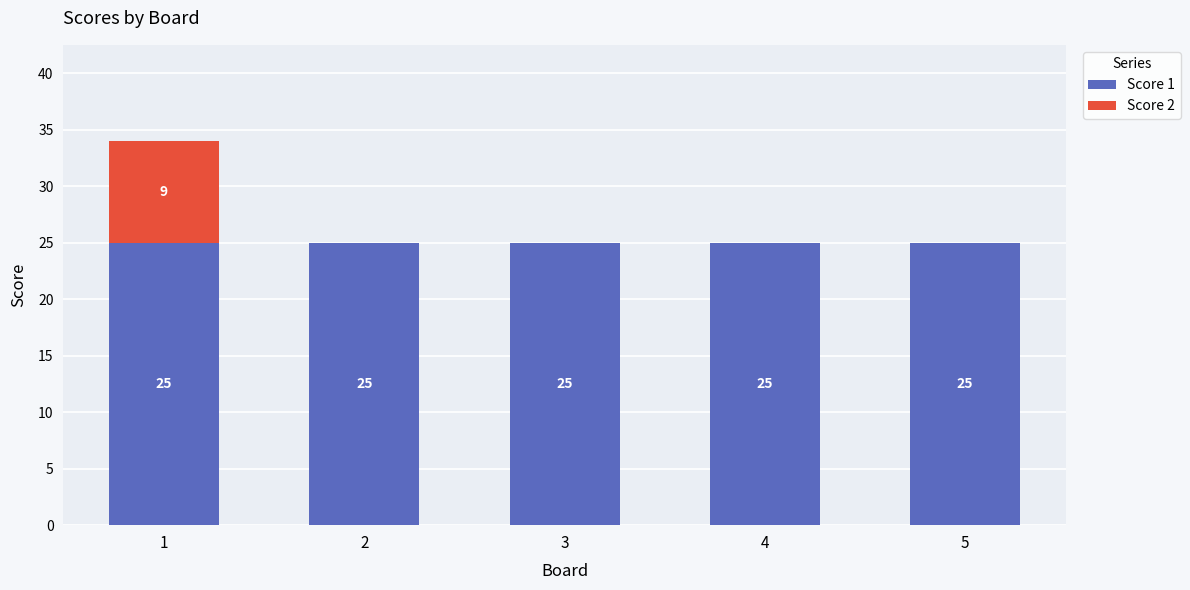

What is the total value across all series at 4?

25